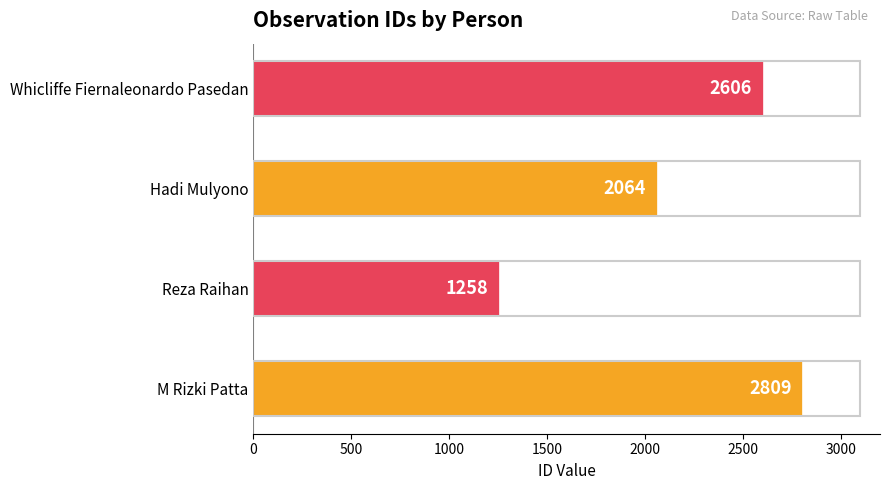

Rank the categories by value from lowest to highest.

Reza Raihan, Hadi Mulyono, Whicliffe Fiernaleonardo Pasedan, M Rizki Patta